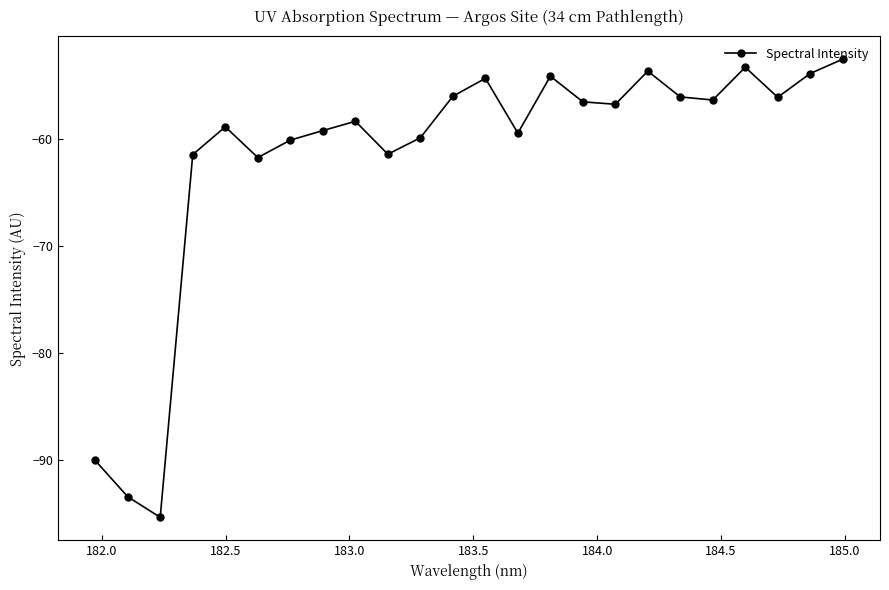

What is the value of the 2nd point from the left?

-93.4